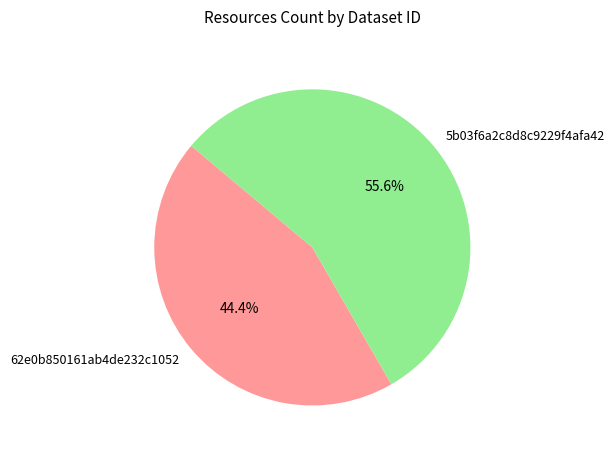

Does 62e0b850161ab4de232c1052 account for over 50% of the chart?

No